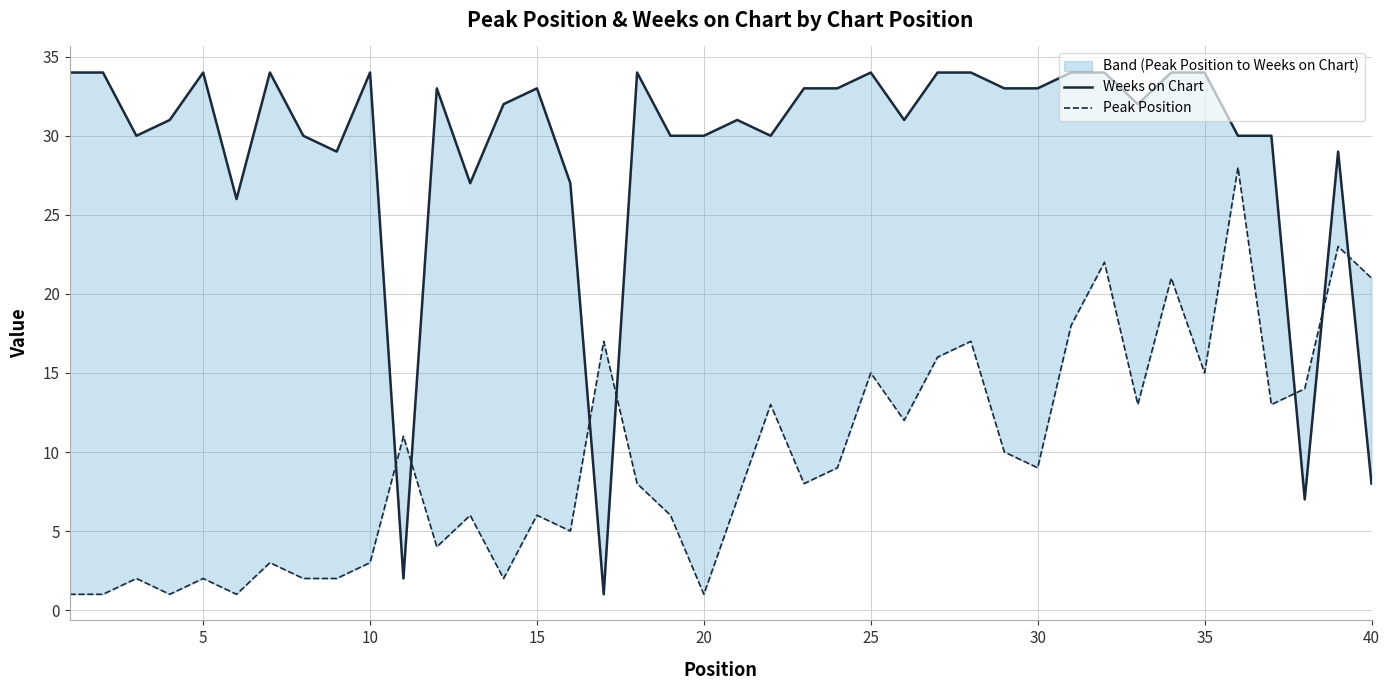

Rank the series at 25 from highest to lowest value.

Weeks on Chart, Peak Position